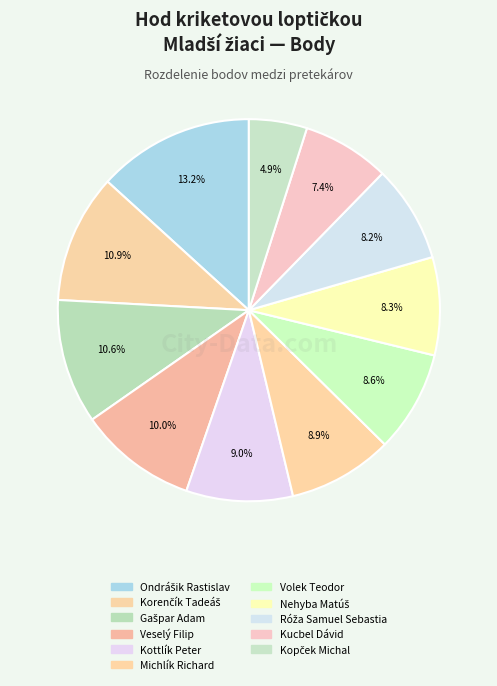

True or false: Róža Samuel Sebastia accounts for 8% of the total.

True